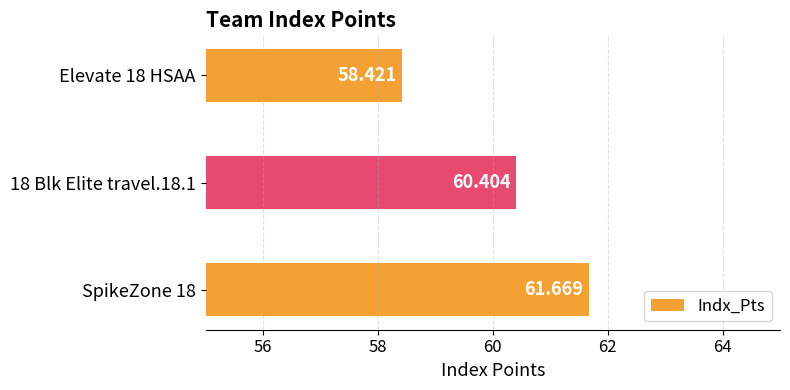

List the labels in order of value, largest first.

SpikeZone 18, 18 Blk Elite travel.18.1, Elevate 18 HSAA